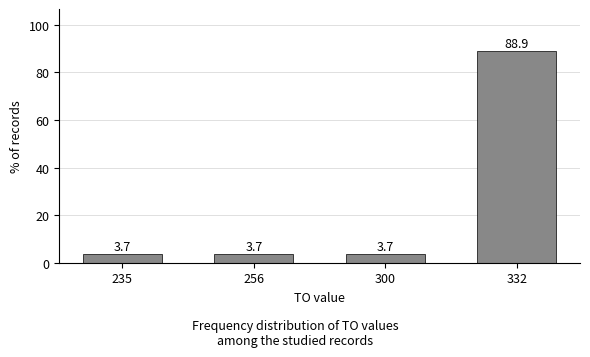

Reading left to right, list all the values displayed in this chart.

3.7	3.7	3.7	88.9